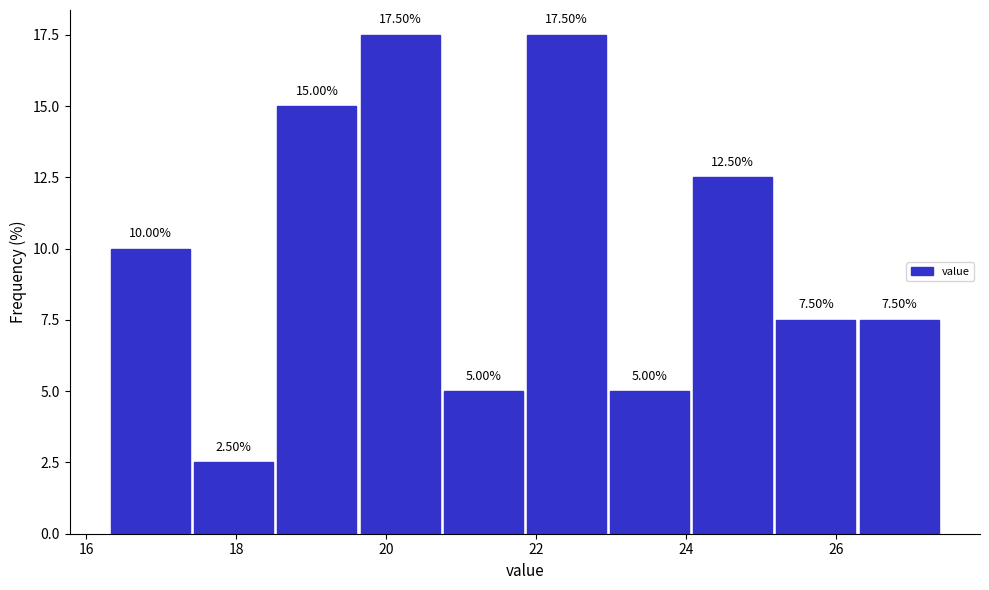

Reading left to right, list every bar in this chart as the range it spans on the x-axis followed by its height. The bar edges are not printed on the chart, so give them approximately, as read against the axis.

16.4 to 17.4: 10.00
17.4 to 18.6: 2.50
18.6 to 19.6: 15.00
19.6 to 20.8: 17.50
20.8 to 21.8: 5.00
21.8 to 23.0: 17.50
23.0 to 24.0: 5.00
24.0 to 25.2: 12.50
25.2 to 26.2: 7.50
26.2 to 27.4: 7.50